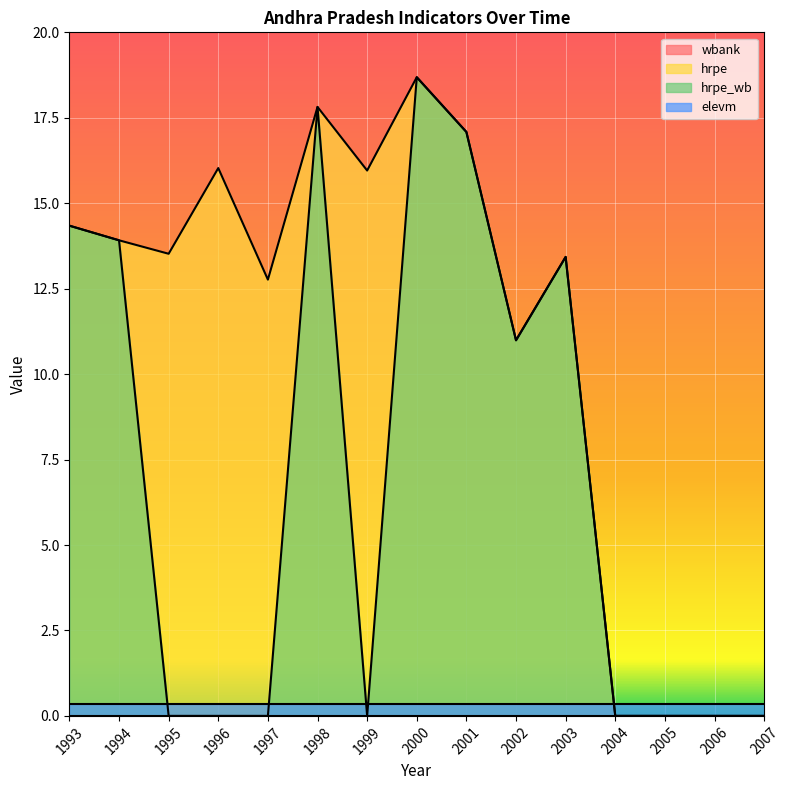

Is the value of hrpe_wb at 1996 greater than the value of hrpe at 1996?

No